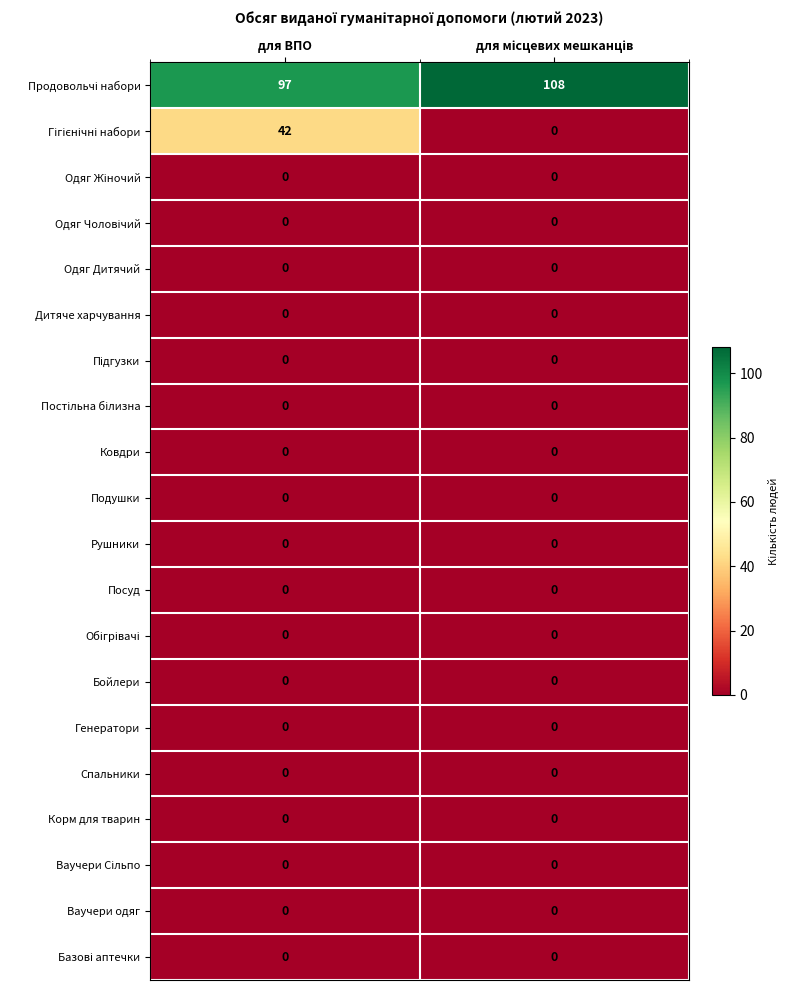

How many data points does each series have?

2